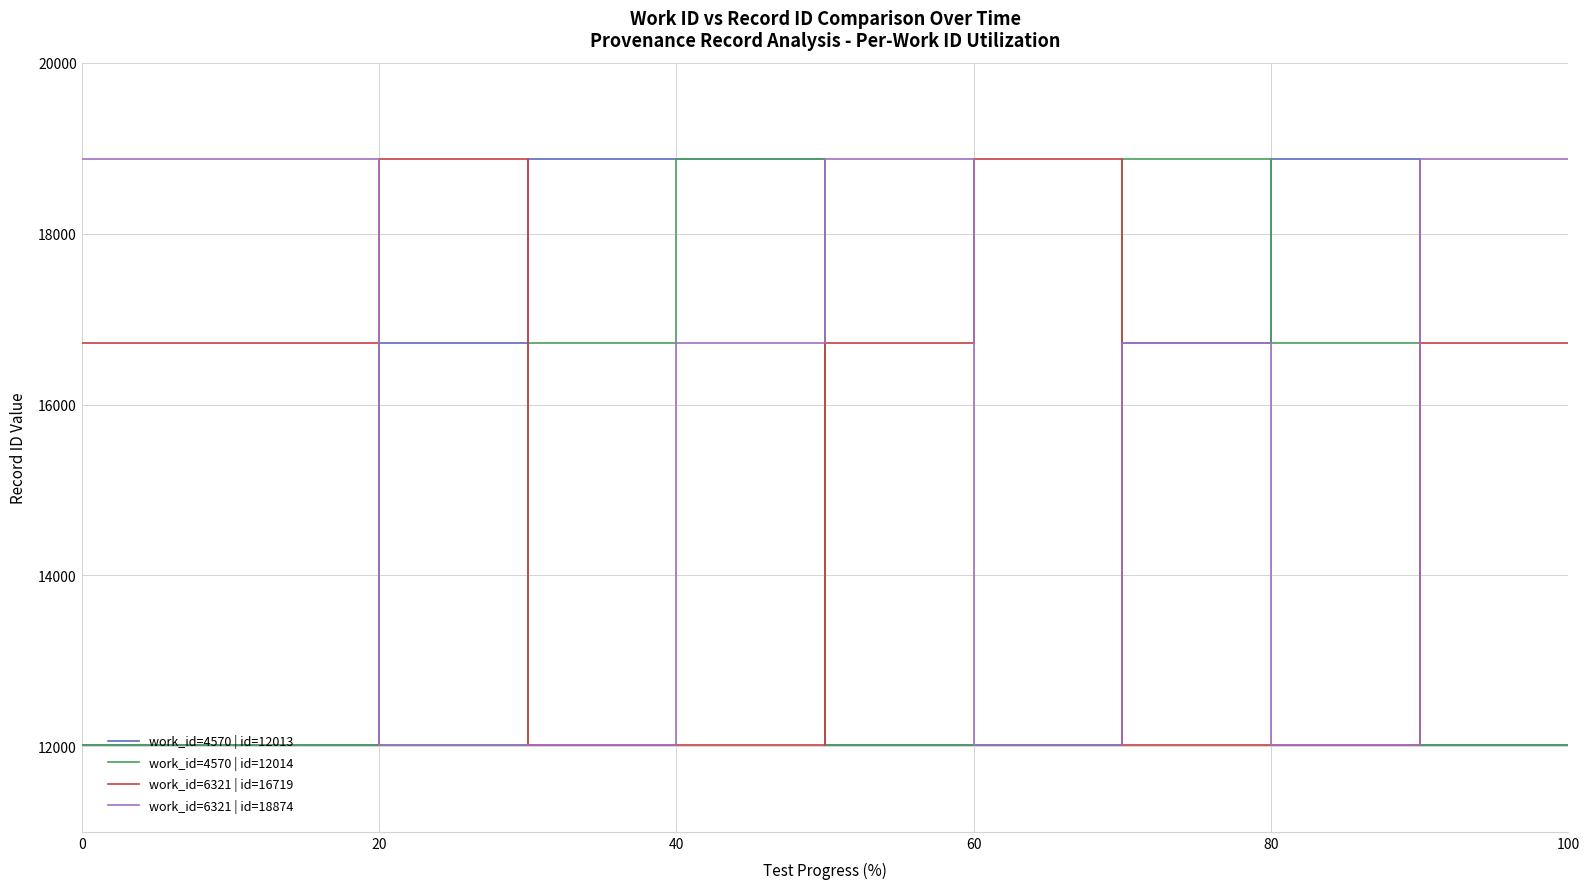

True or false: work_id=6321 | id=16719 and work_id=4570 | id=12014 cross at least once.

True